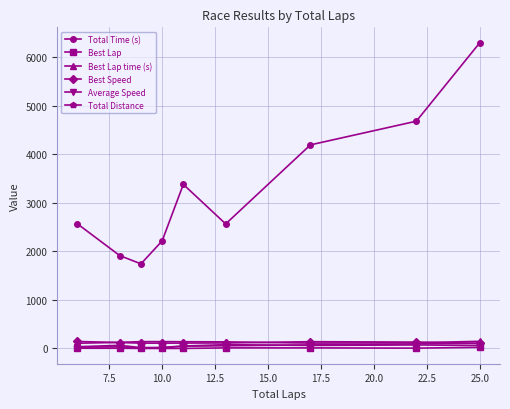

True or false: Total Time (s) and Best Lap time (s) cross at least once.

False